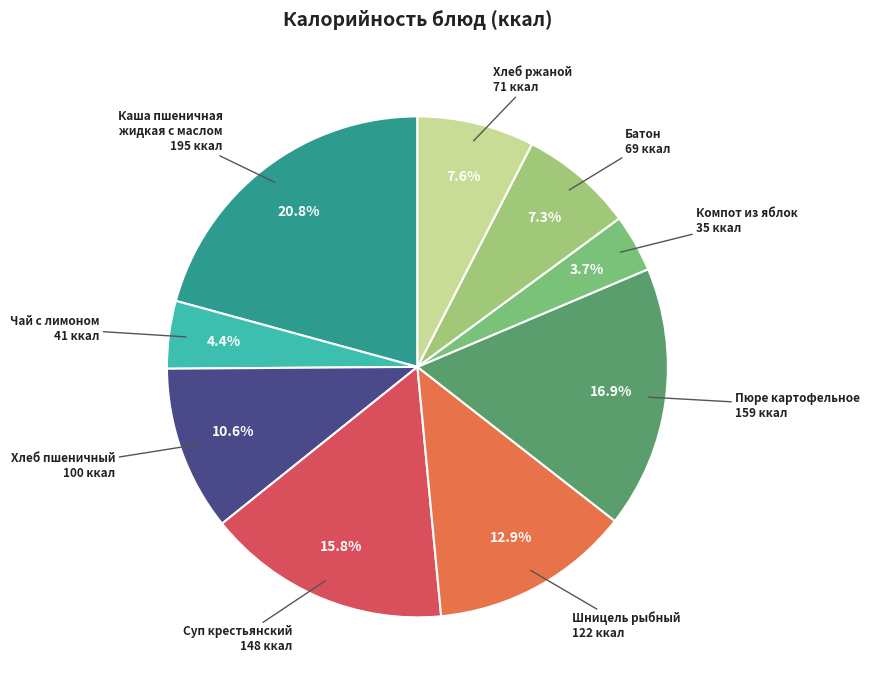

Rank the categories by value from highest to lowest.

Каша пшеничная
жидкая с маслом, Пюре картофельное, Суп крестьянский, Шницель рыбный, Хлеб пшеничный, Хлеб ржаной, Батон, Чай с лимоном, Компот из яблок